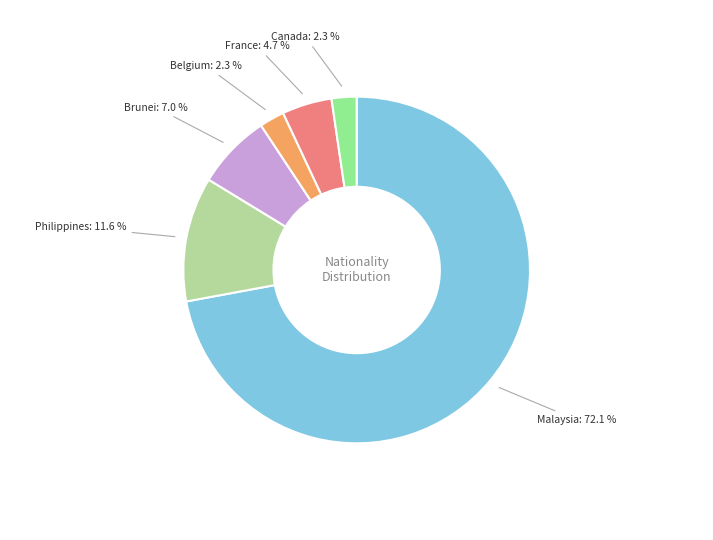

How many segments does this pie chart have?

6